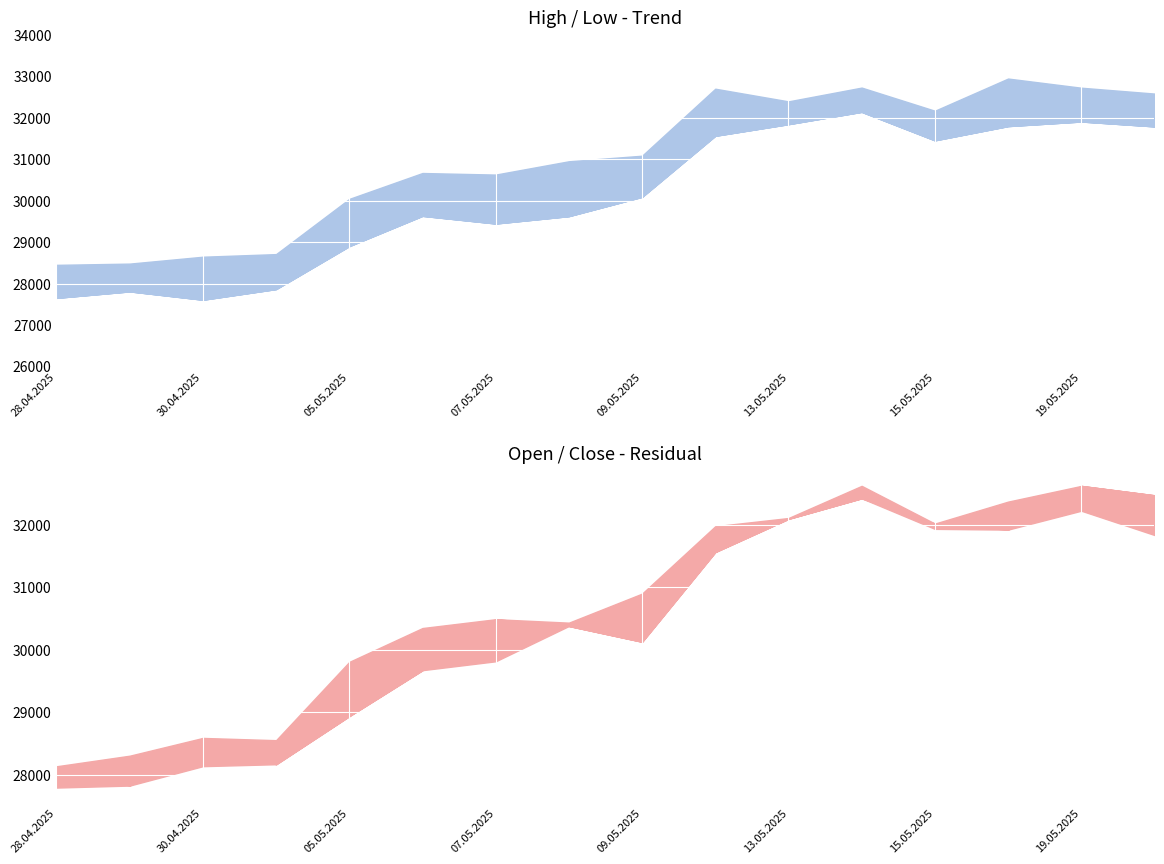

At how many categories does at least one series exceed 29998?

12